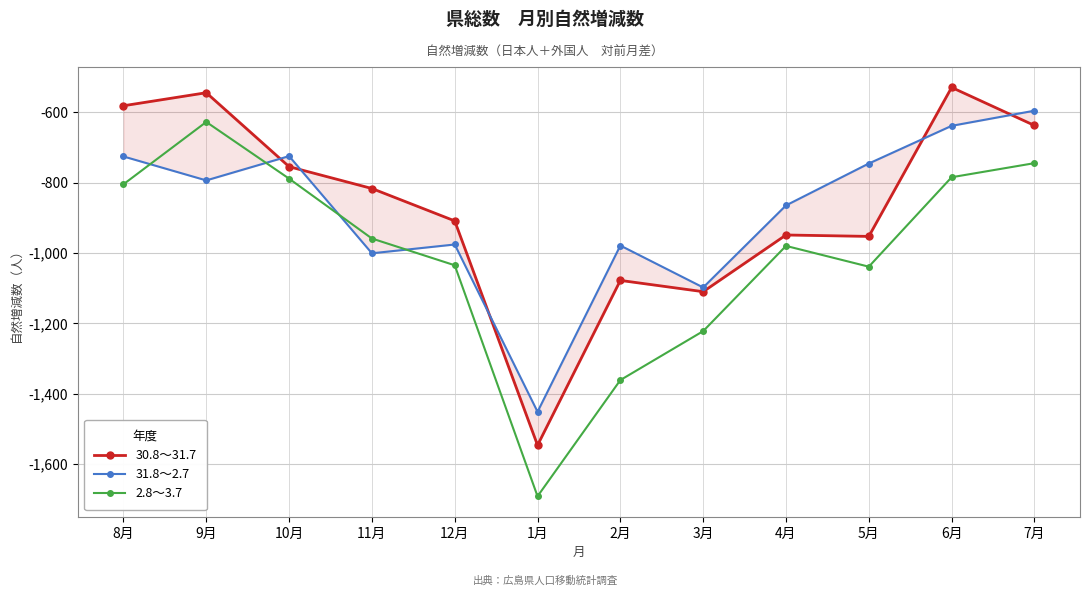

List the labels in order of 30.8～31.7 value, largest first.

6月, 9月, 8月, 7月, 10月, 11月, 12月, 4月, 5月, 2月, 3月, 1月